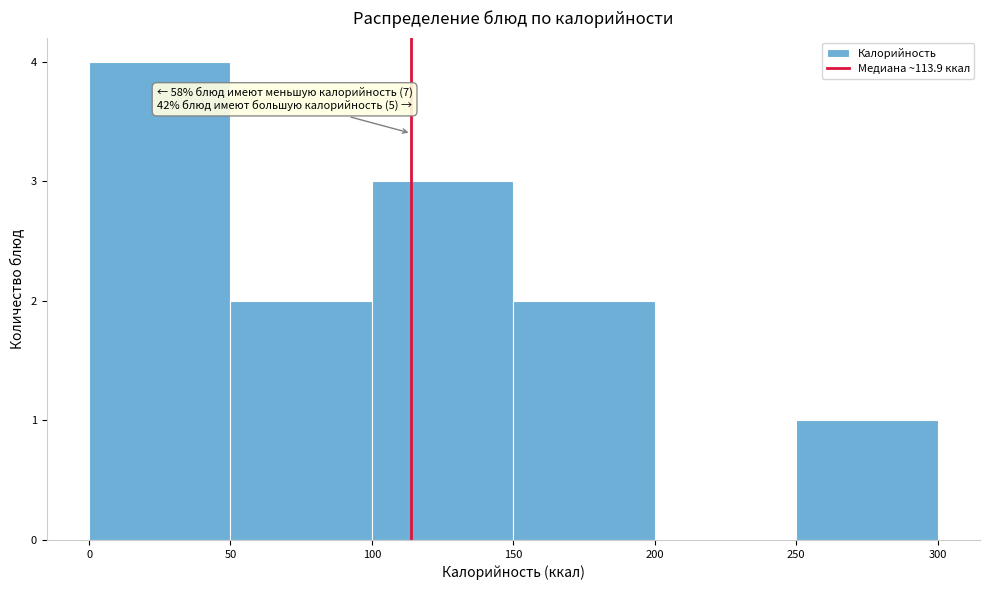

Which range on the x-axis has the tallest bar?

0 to 50